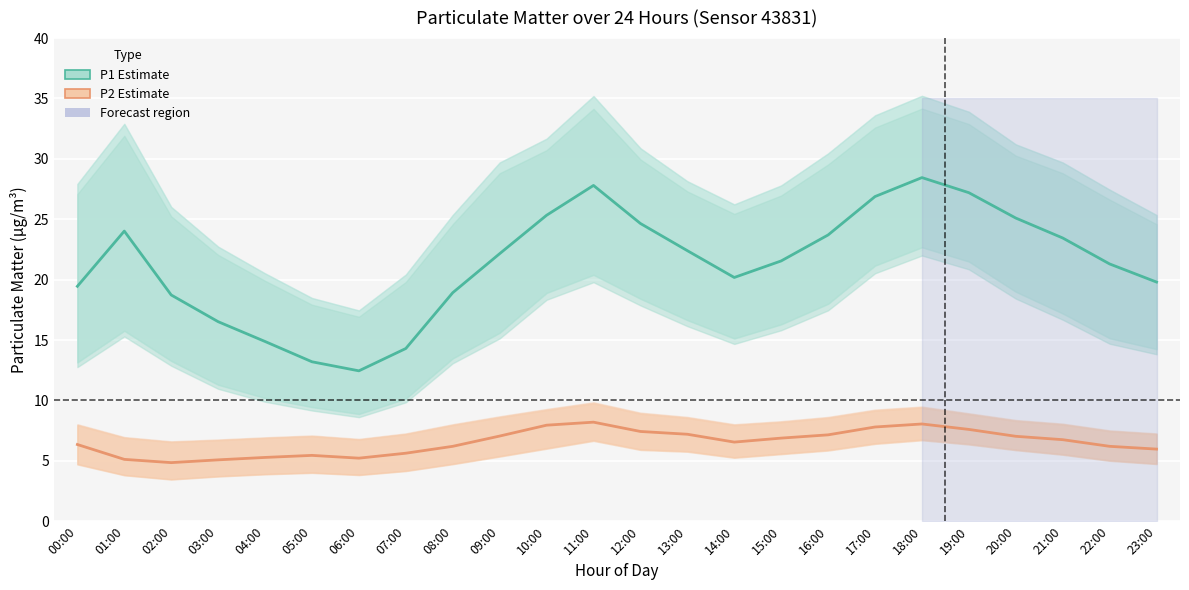

What is the difference between the maximum and minimum values in the P1 (PM10) series?

16.0